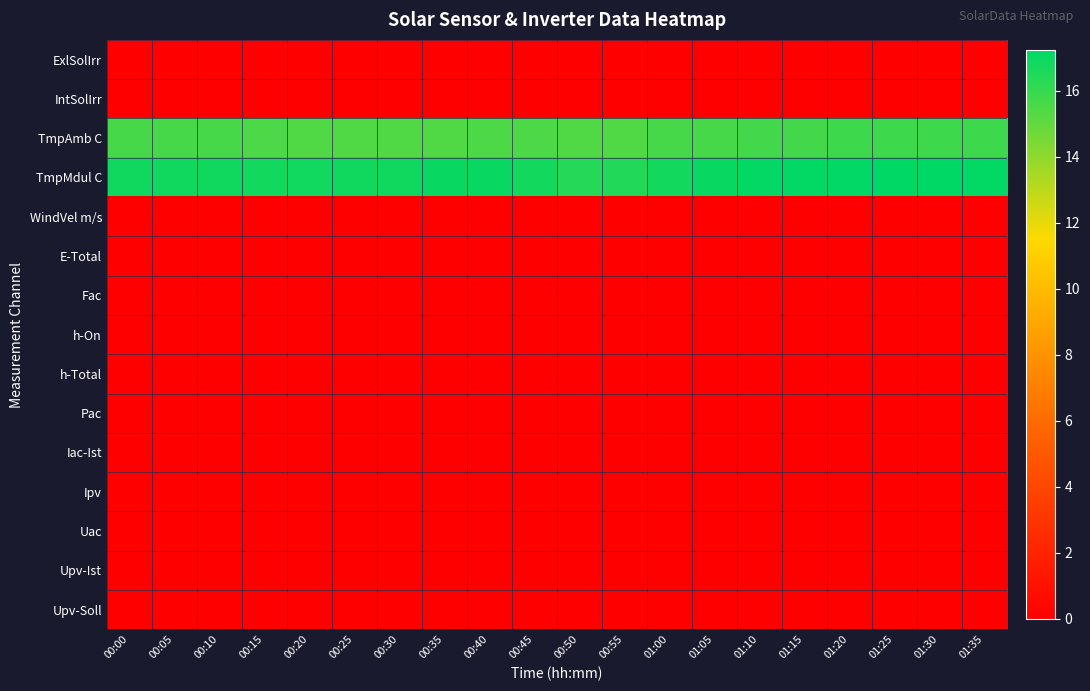

Which category has the highest value across all series?

01:25